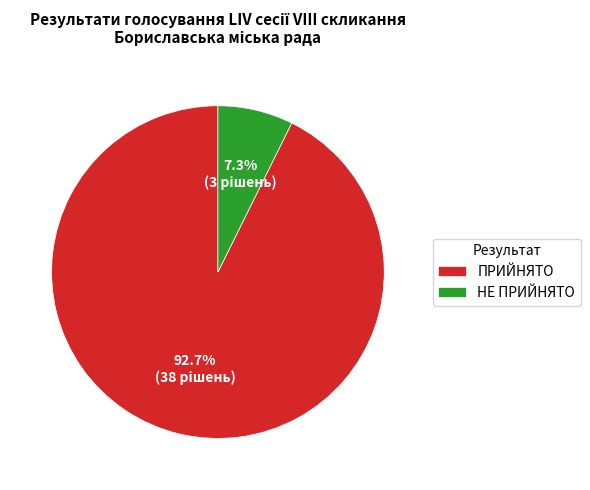

What is the ratio of the value at НЕ ПРИЙНЯТО to the value at ПРИЙНЯТО?

0.1